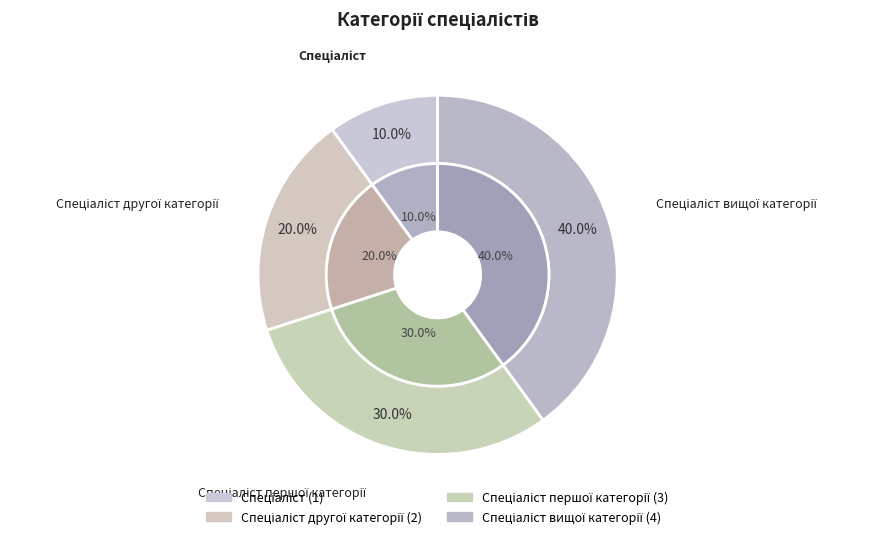

Which slice is the smallest?

Спеціаліст